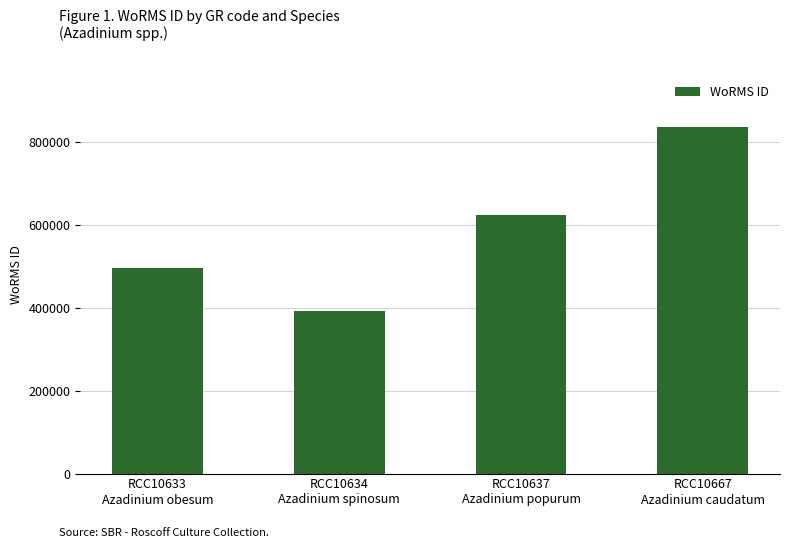

List the labels in order of value, smallest first.

RCC10634
Azadinium spinosum, RCC10633
Azadinium obesum, RCC10637
Azadinium popurum, RCC10667
Azadinium caudatum